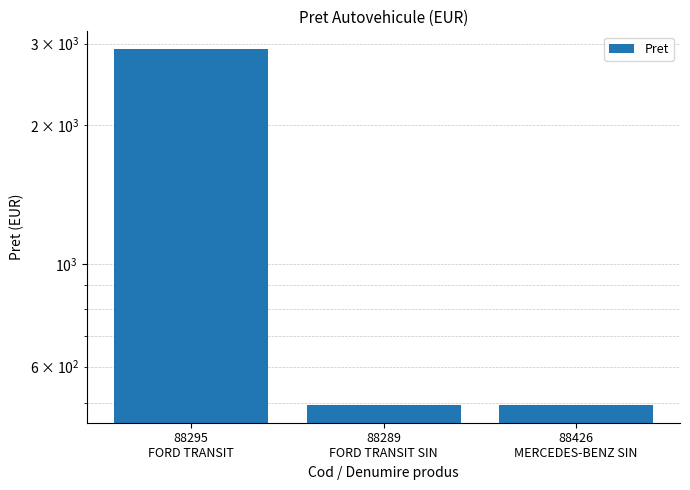

Which category has the highest value across all series?

88295
FORD TRANSIT